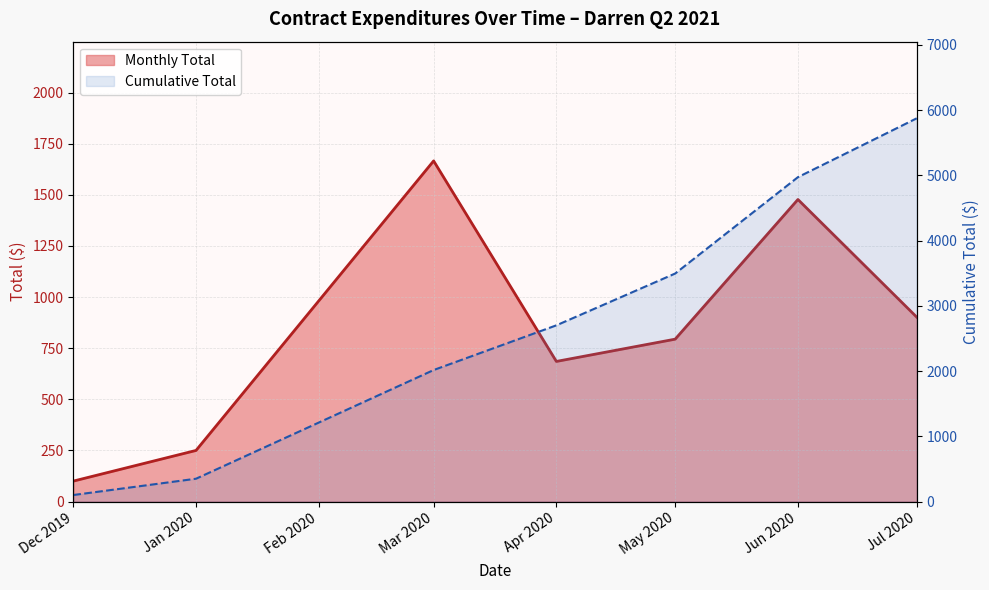

How many distinct data groups are displayed?

2